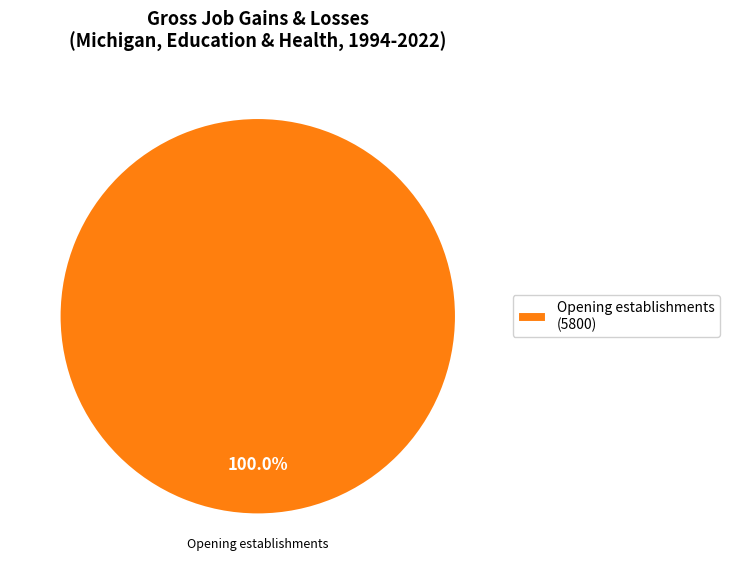

Count the number of slices in the pie.

1